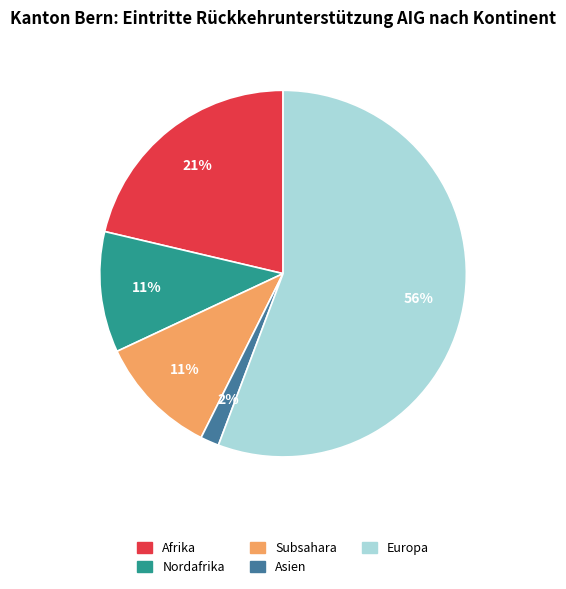

To the nearest percent, what is the average slice percentage?

20%